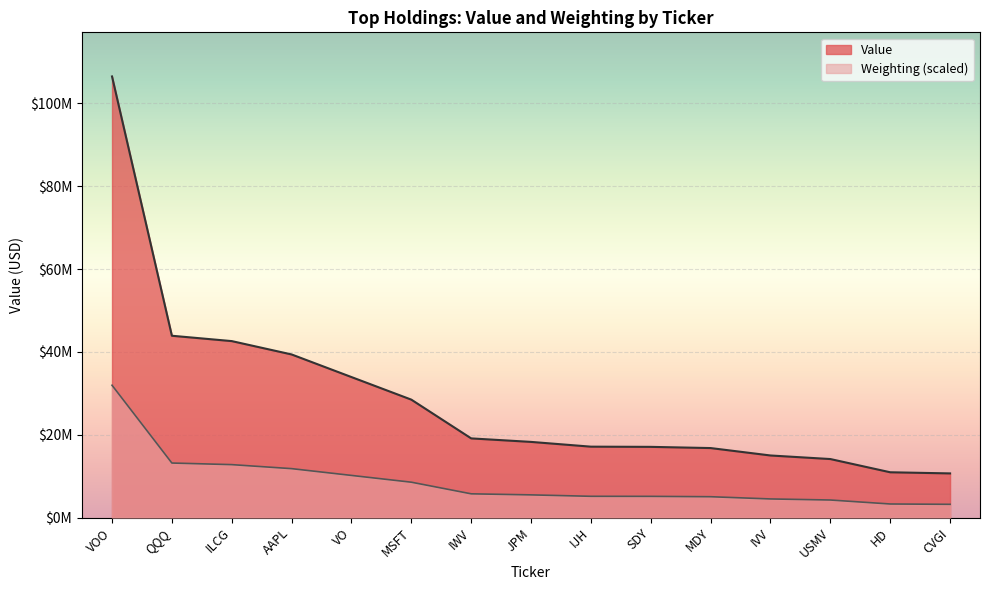

Which category has the highest value in the Weighting series?

VOO